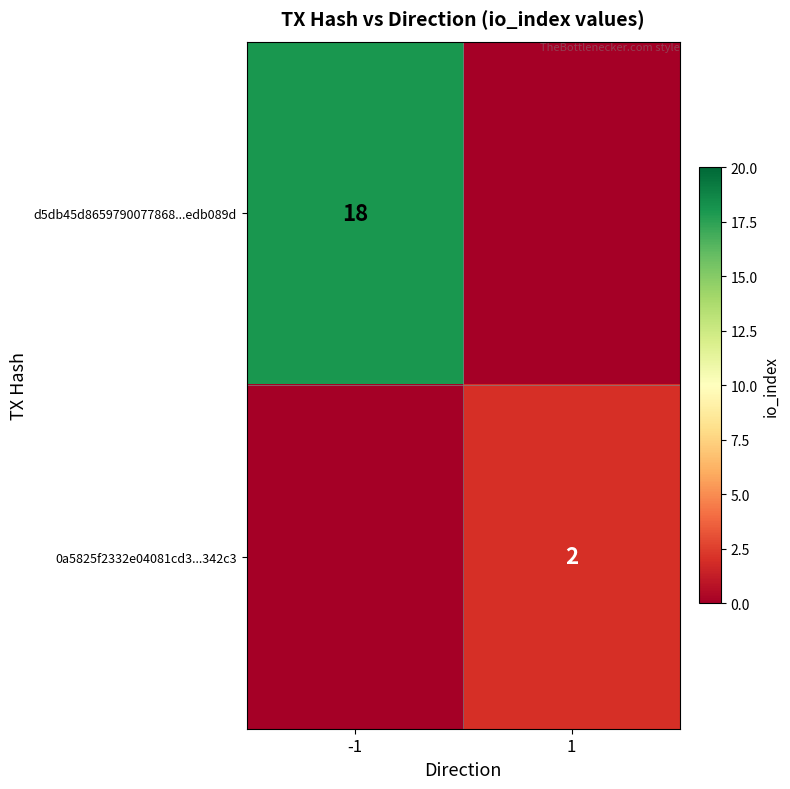

True or false: d5db45d8659790077868...edb089d has a value of 18 at -1.

True